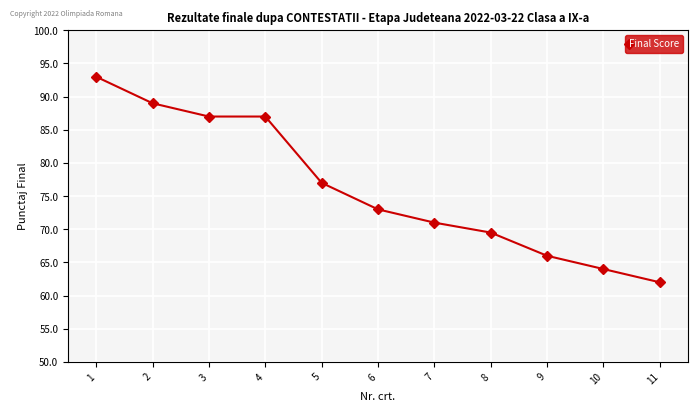

What is the change in value from 3 to 5?

-10.0